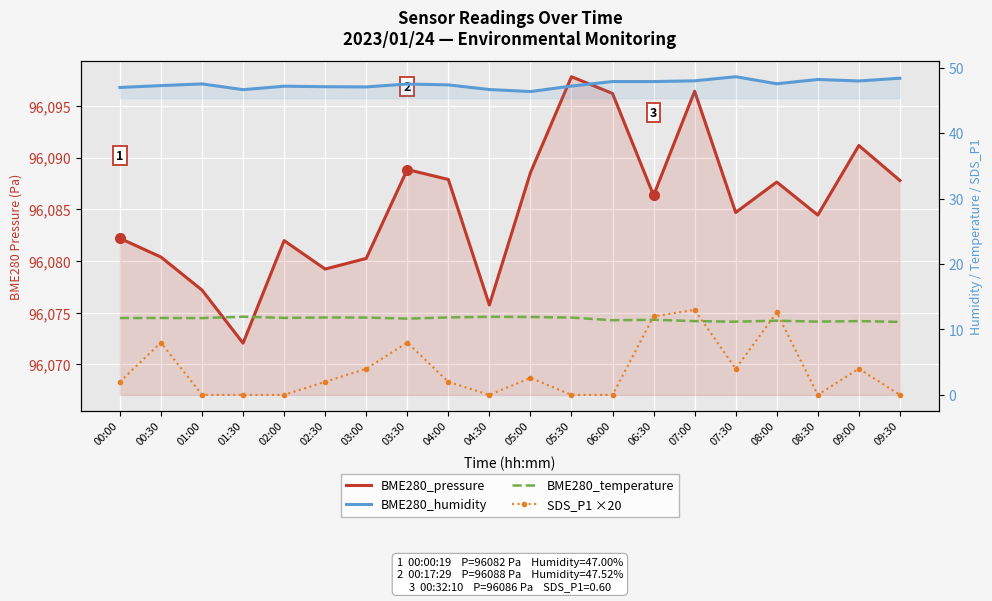

What position from the left is 05:30?

12